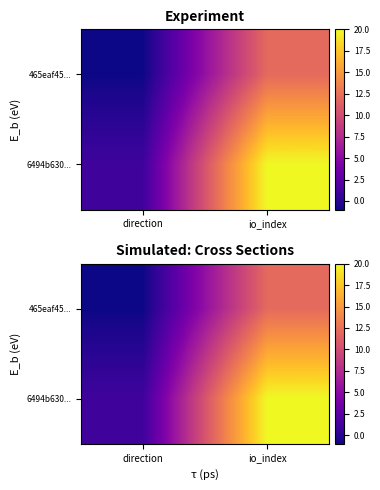

True or false: 465eaf45... has a value of 7 at io_index.

False